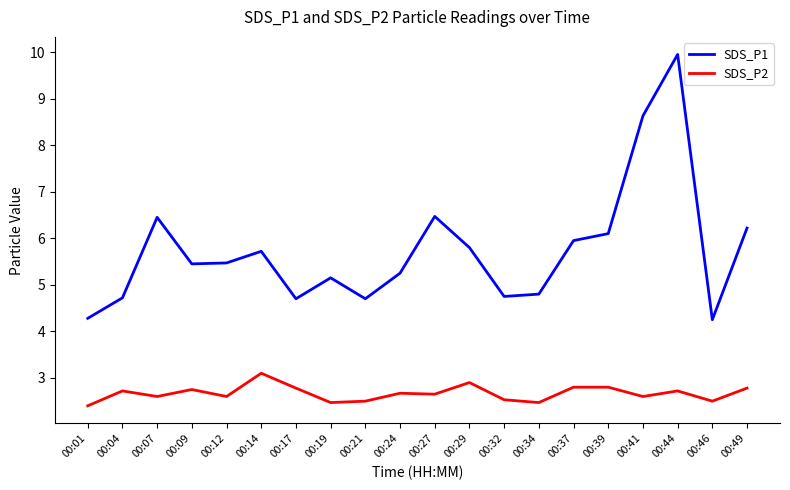

The SDS_P1 series shows 4.3 at 00:01. True or false?

True